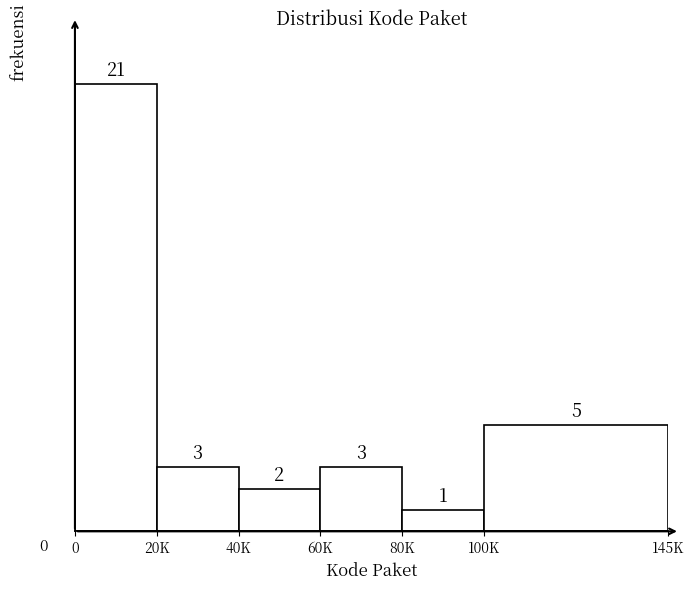

Reading left to right, transcribe all the data shown in this chart.

21	3	2	3	1	5